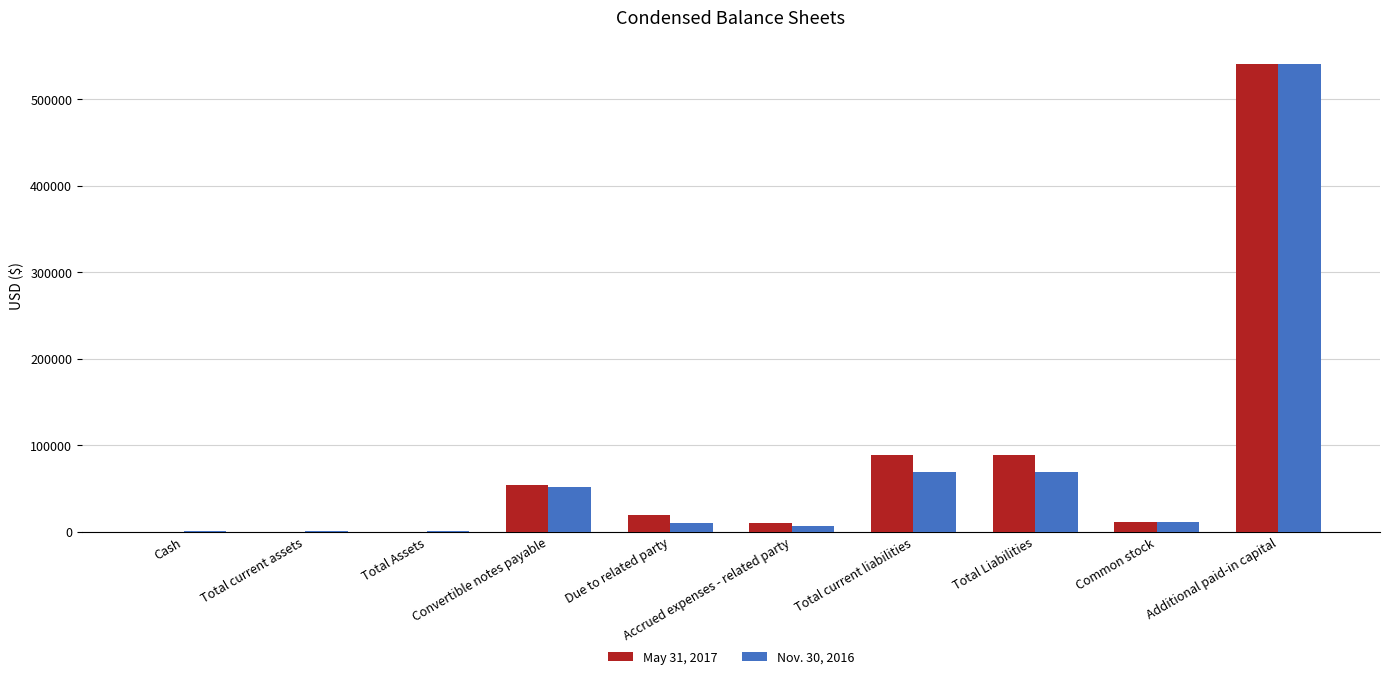

True or false: Nov. 30, 2016 has a value of 68560 at Total current liabilities.

True